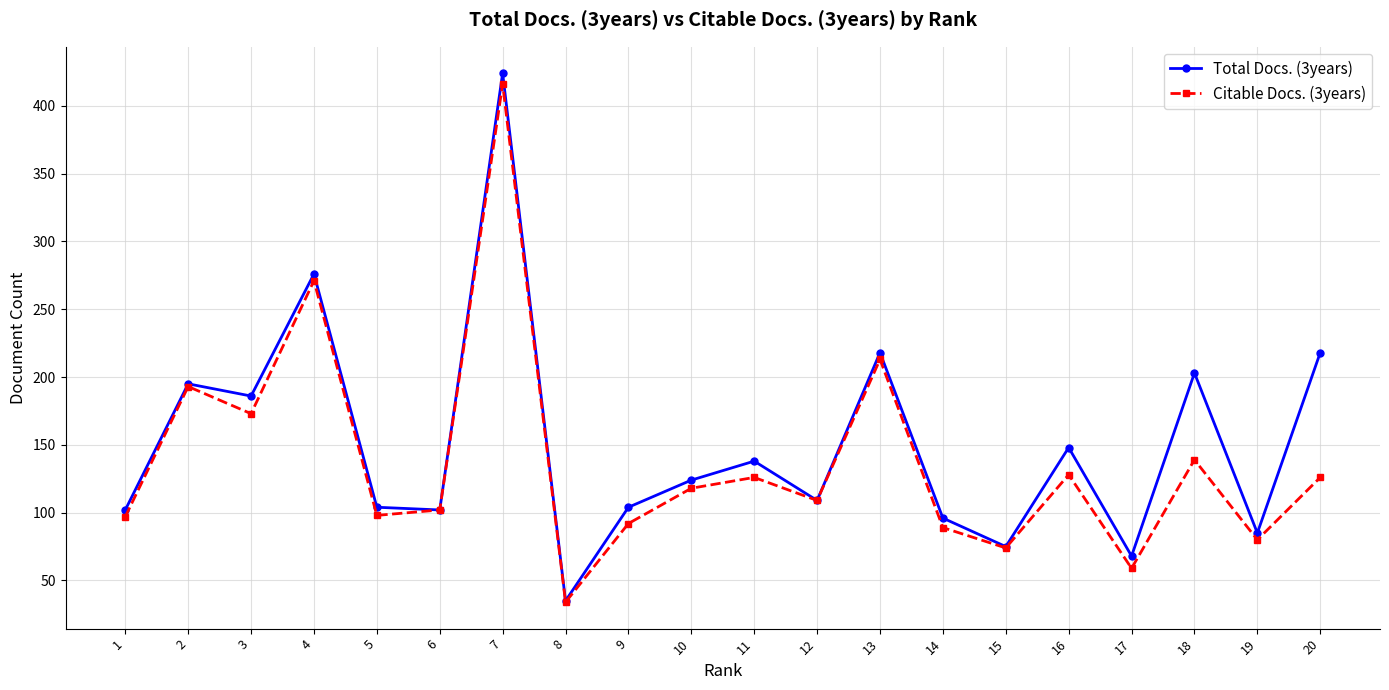

At 18, list the series in order from largest to smallest.

Total Docs. (3years), Citable Docs. (3years)